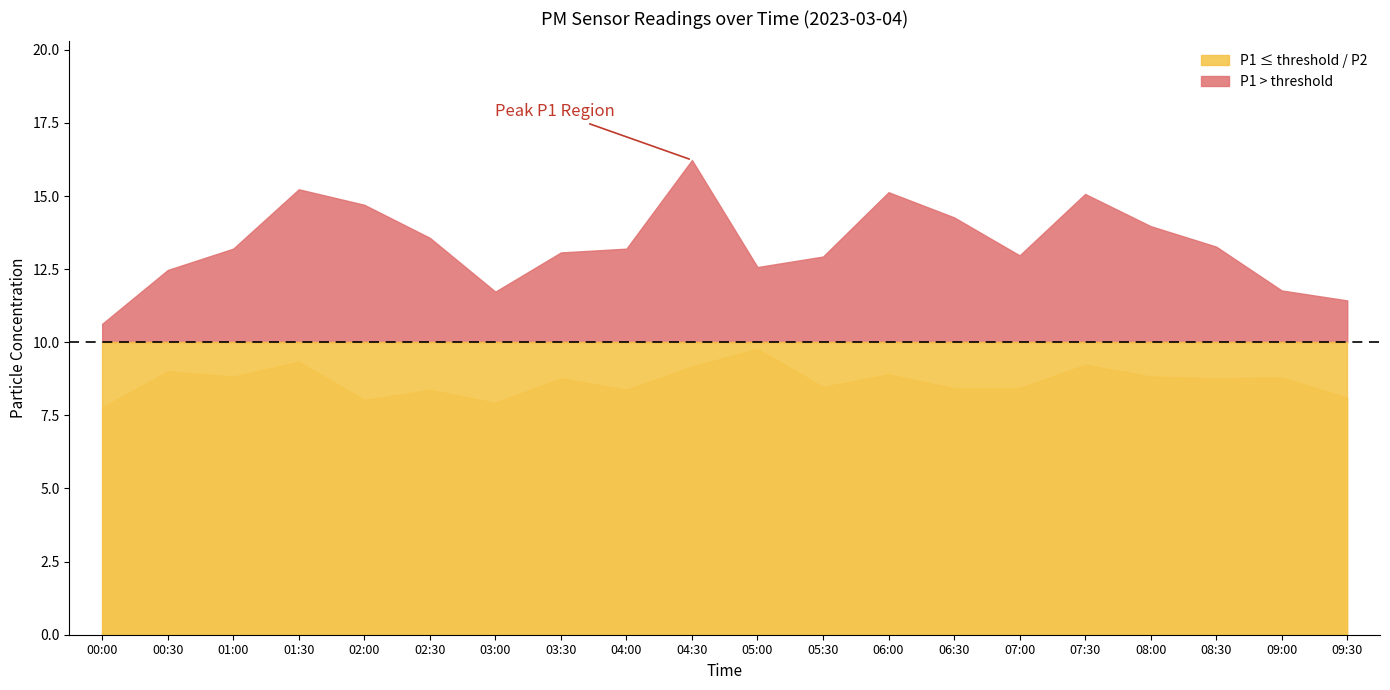

Reading right to left, transcribe all the data shown in this chart.

P1: 11.4	11.8	13.3	14.0	15.1	13.0	14.3	15.1	12.9	12.6	16.2	13.2	13.1	11.7	13.6	14.7	15.2	13.2	12.5	10.6
P2: 8.1	8.8	8.8	8.8	9.2	8.4	8.4	8.9	8.5	9.8	9.2	8.4	8.8	7.9	8.4	8.0	9.3	8.8	9.0	7.8